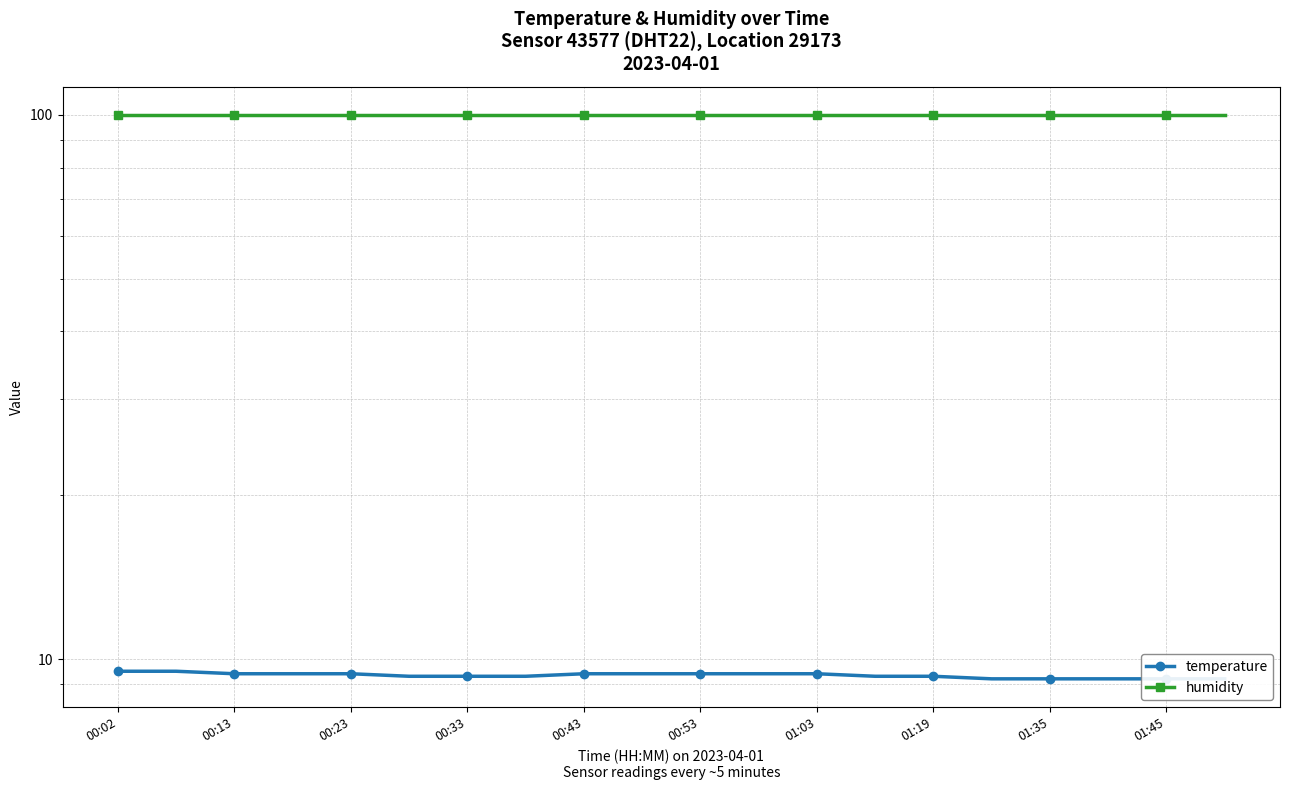

At which category does the chart reach its peak across all series?

00:02